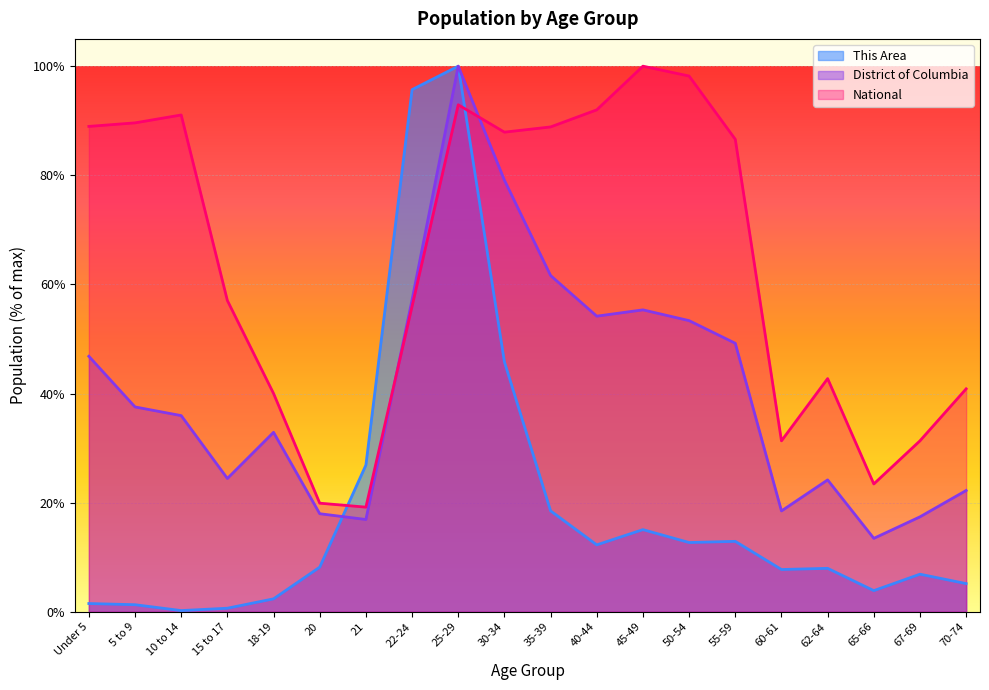

Between which two adjacent categories do This Area and National first intersect?

20 and 21